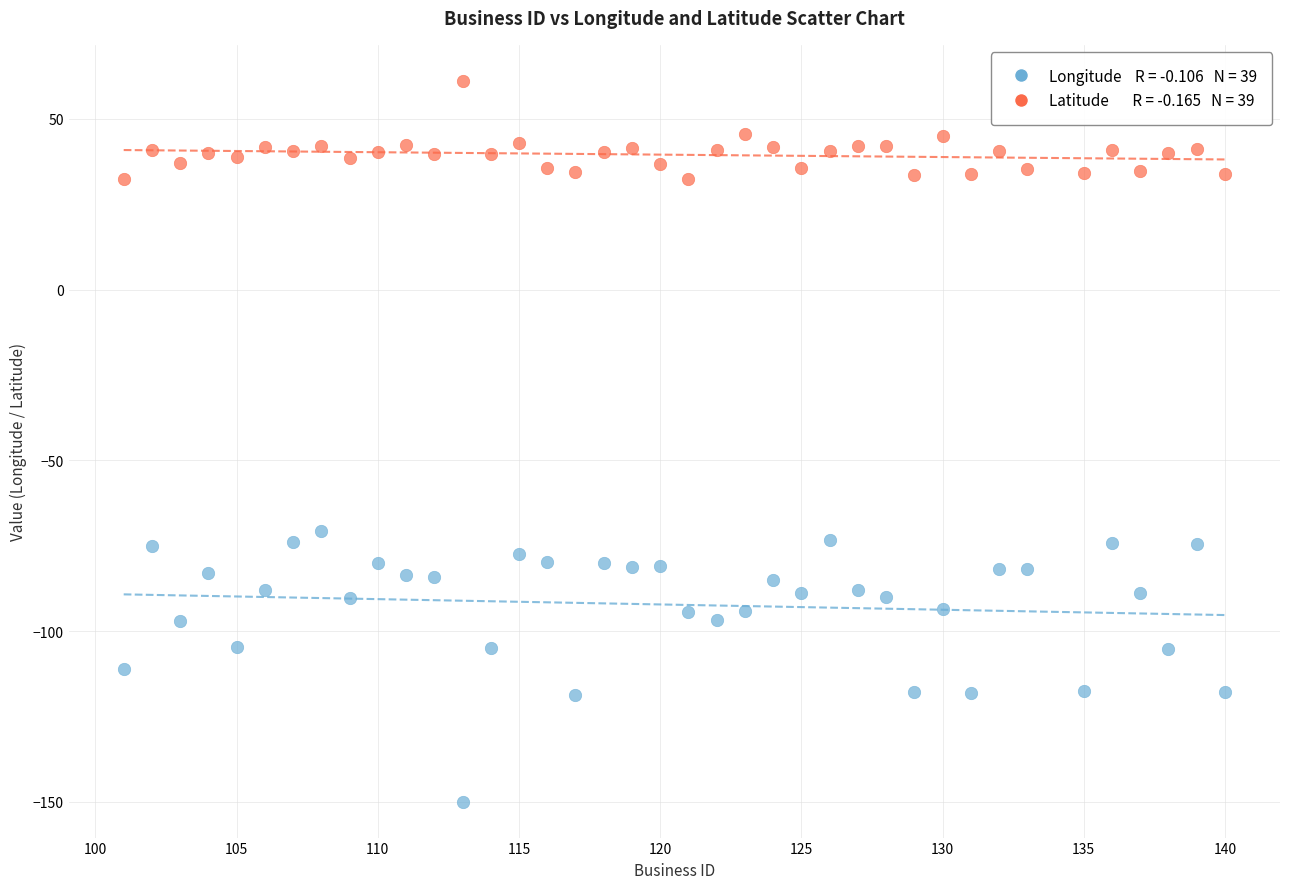

Across all series, what Y value is closest to -44?

-70.7